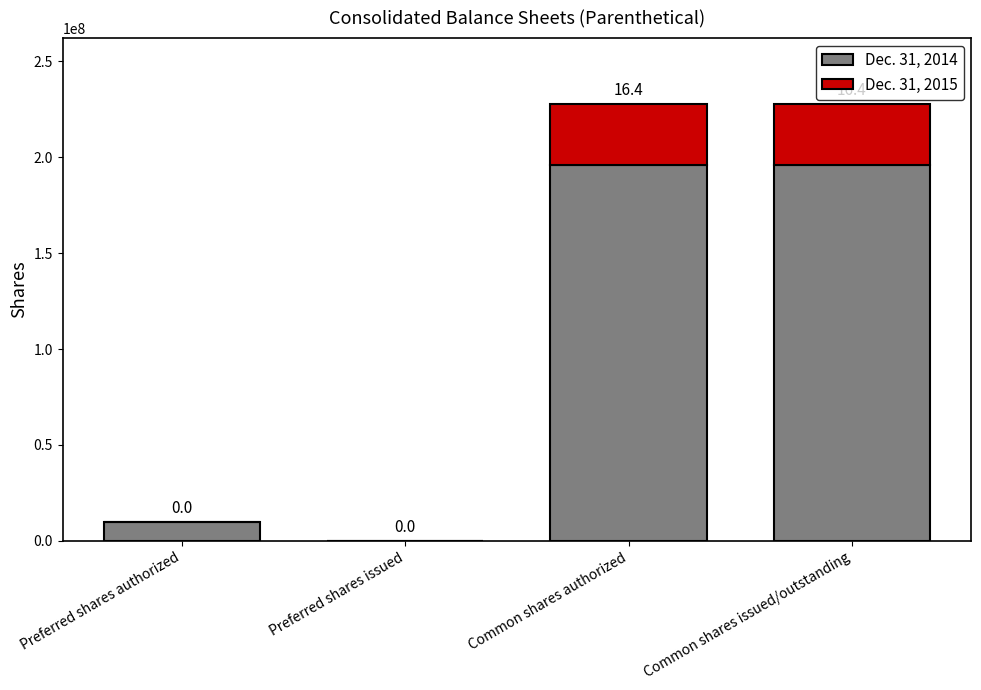

What is the highest value of the Dec. 31, 2014 series?

195895769